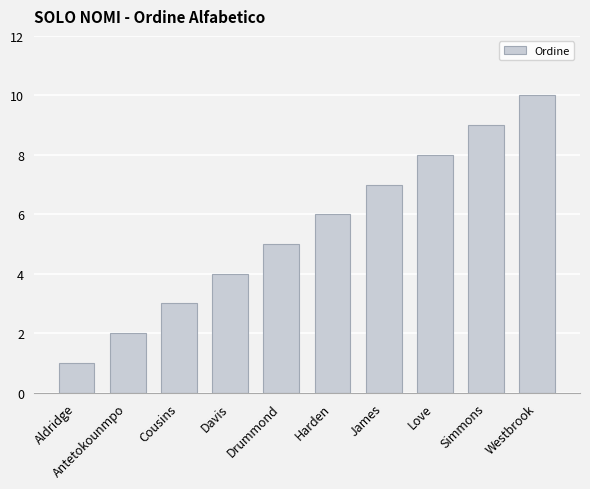

Rank the categories by value from lowest to highest.

Aldridge, Antetokounmpo, Cousins, Davis, Drummond, Harden, James, Love, Simmons, Westbrook